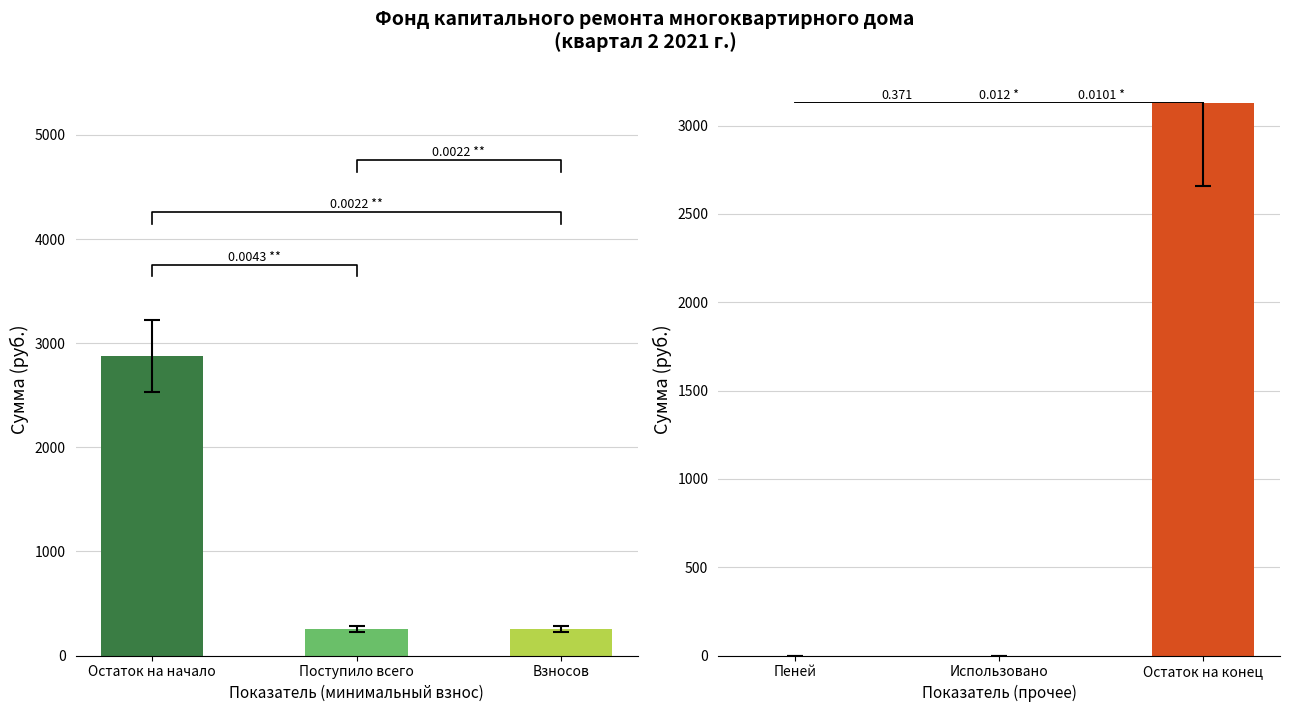

The Остаток / Использовано series shows 0.0 at Использовано. True or false?

True